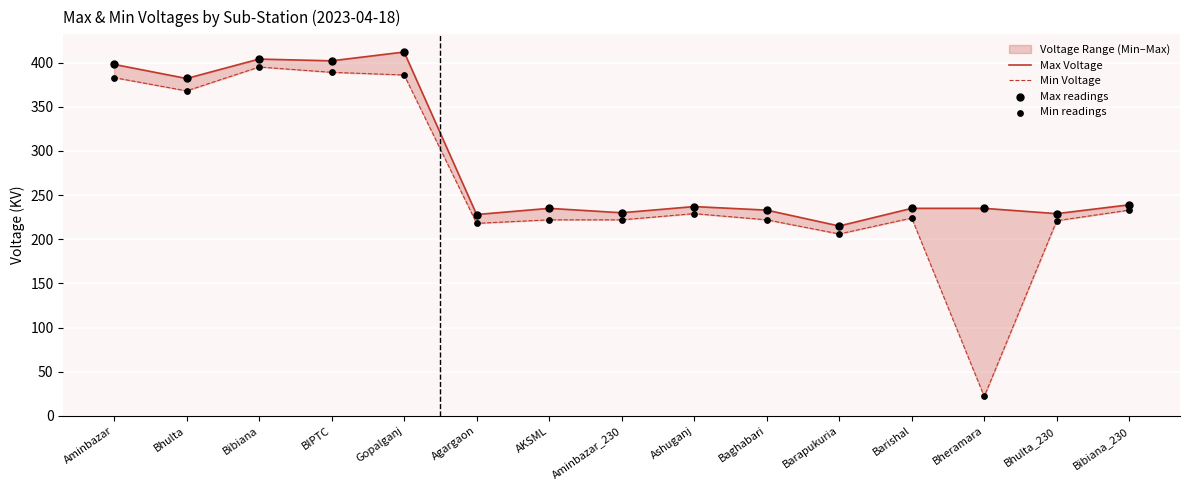

Which series contains the lowest Y value?

Min Voltage